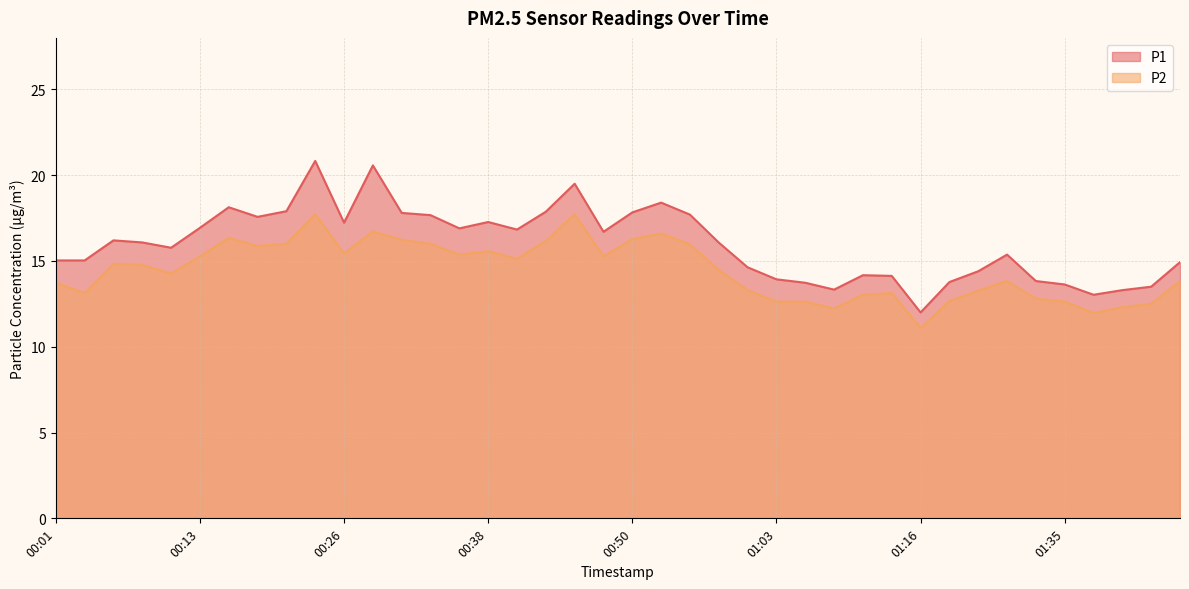

At which label does P2 reach its minimum?

01:16